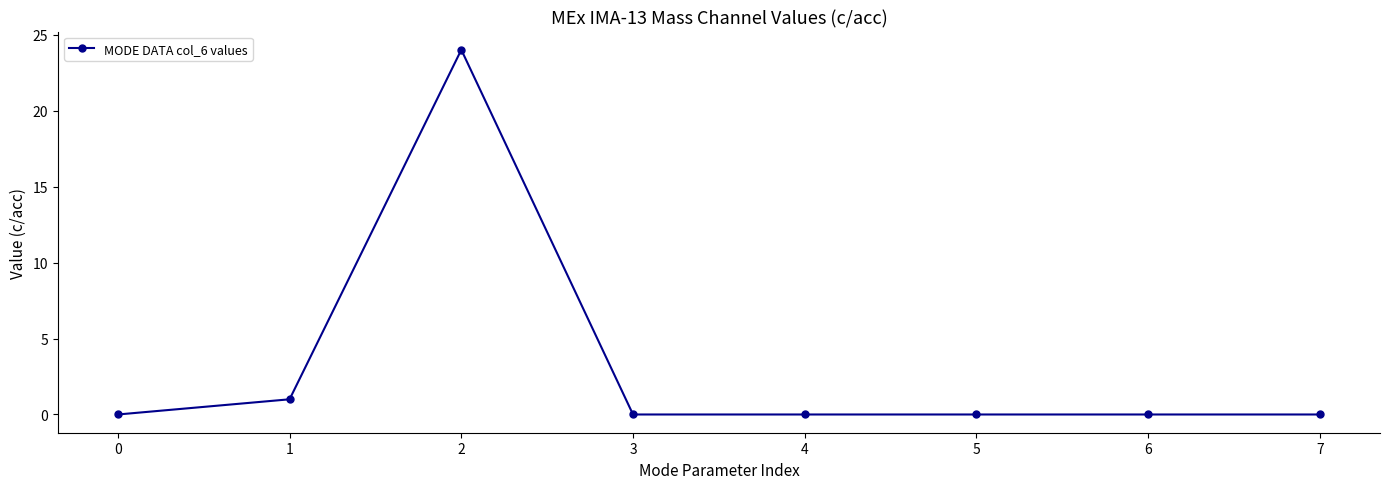

What is the average value?

3